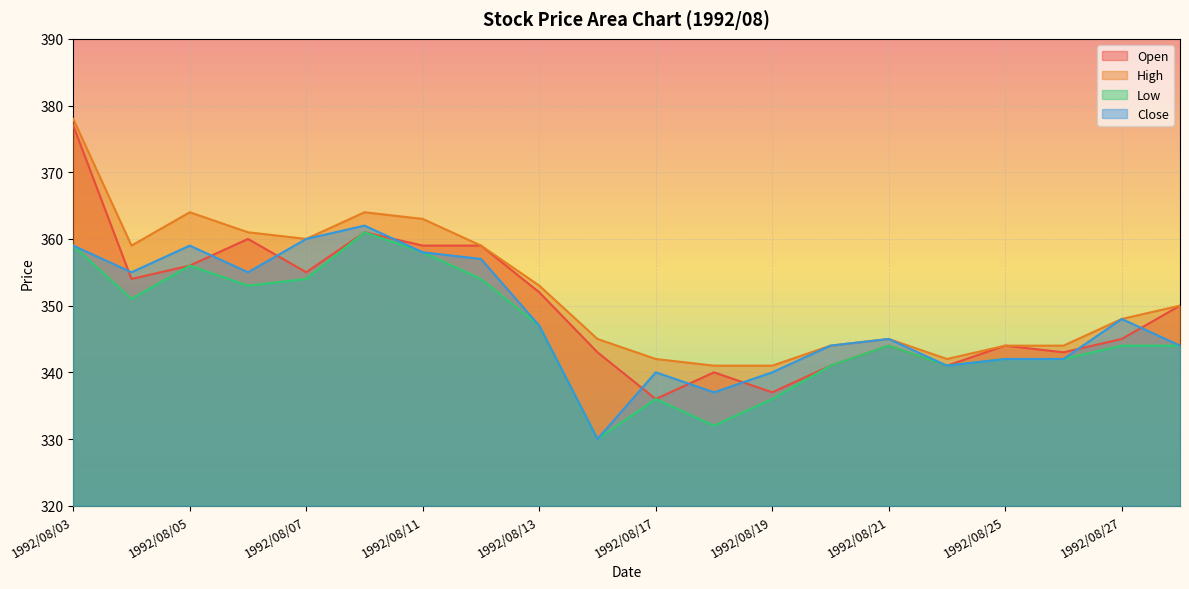

True or false: Low has a value of 347 at 1992/08/13.

True